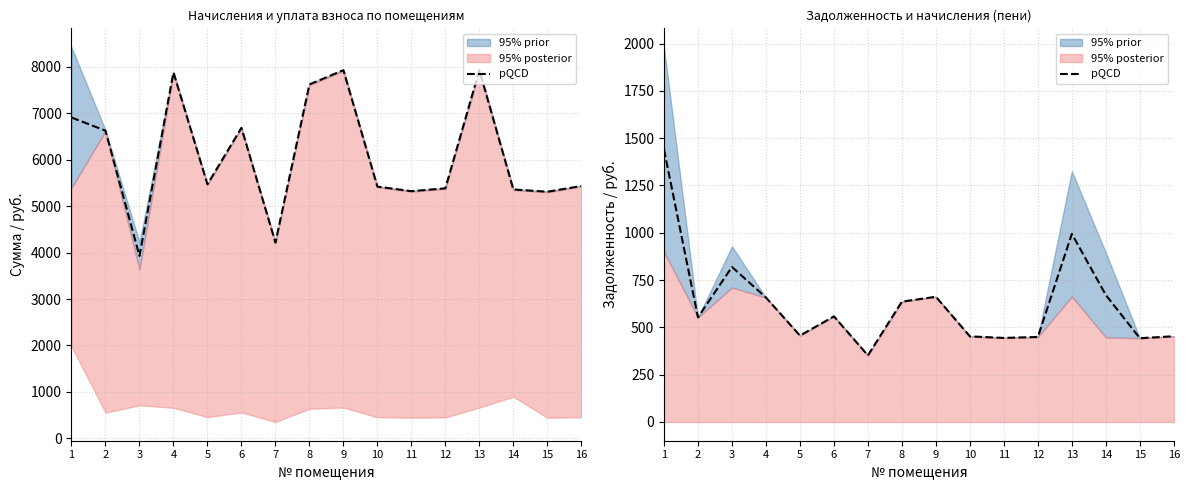

At which label does the data first exceed 558?

1